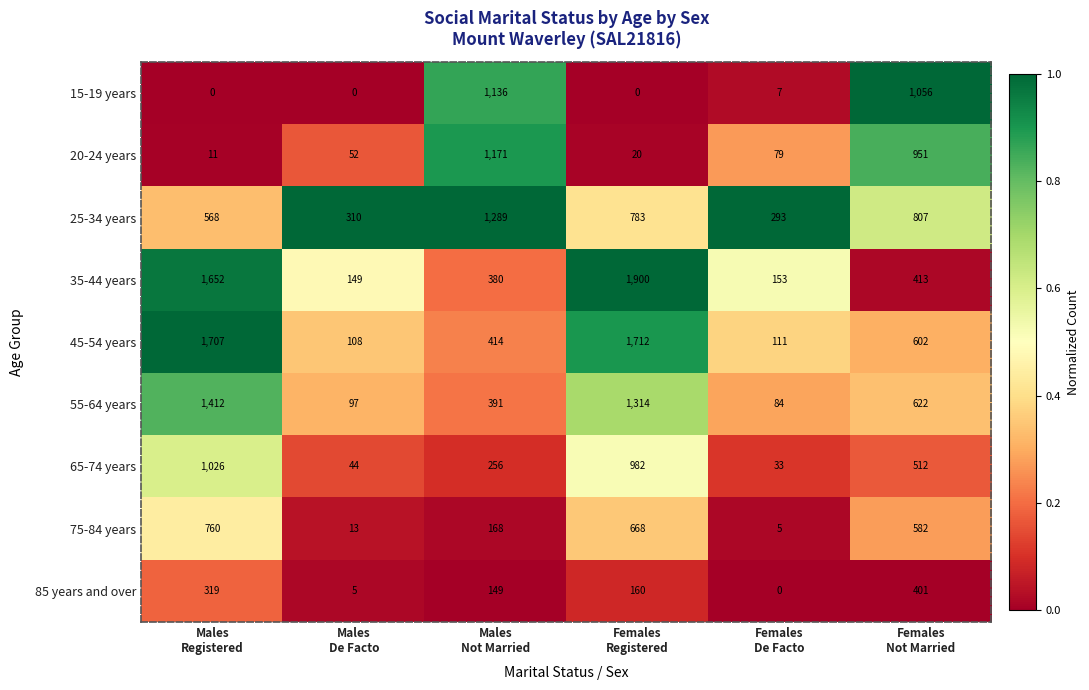

List the series in order of their peak value, lowest first.

85 years and over, 75-84 years, 65-74 years, 15-19 years, 20-24 years, 25-34 years, 55-64 years, 45-54 years, 35-44 years